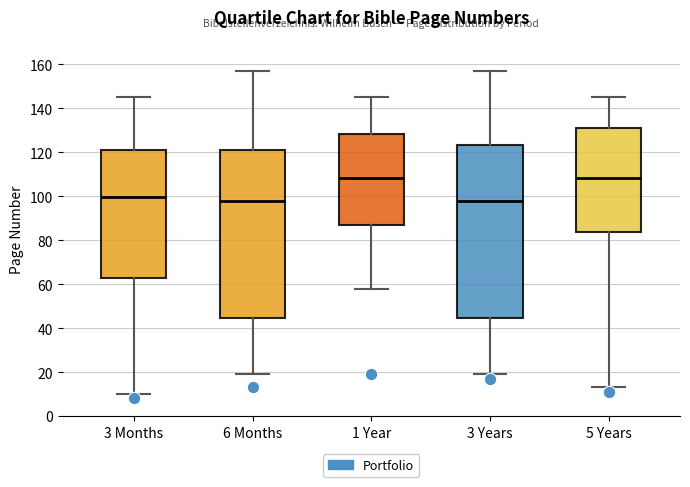

Where does the median line of the box for 1 Year sit on the y-axis? The values are not printed on the chart, so give them approximately, as read against the axis.

108